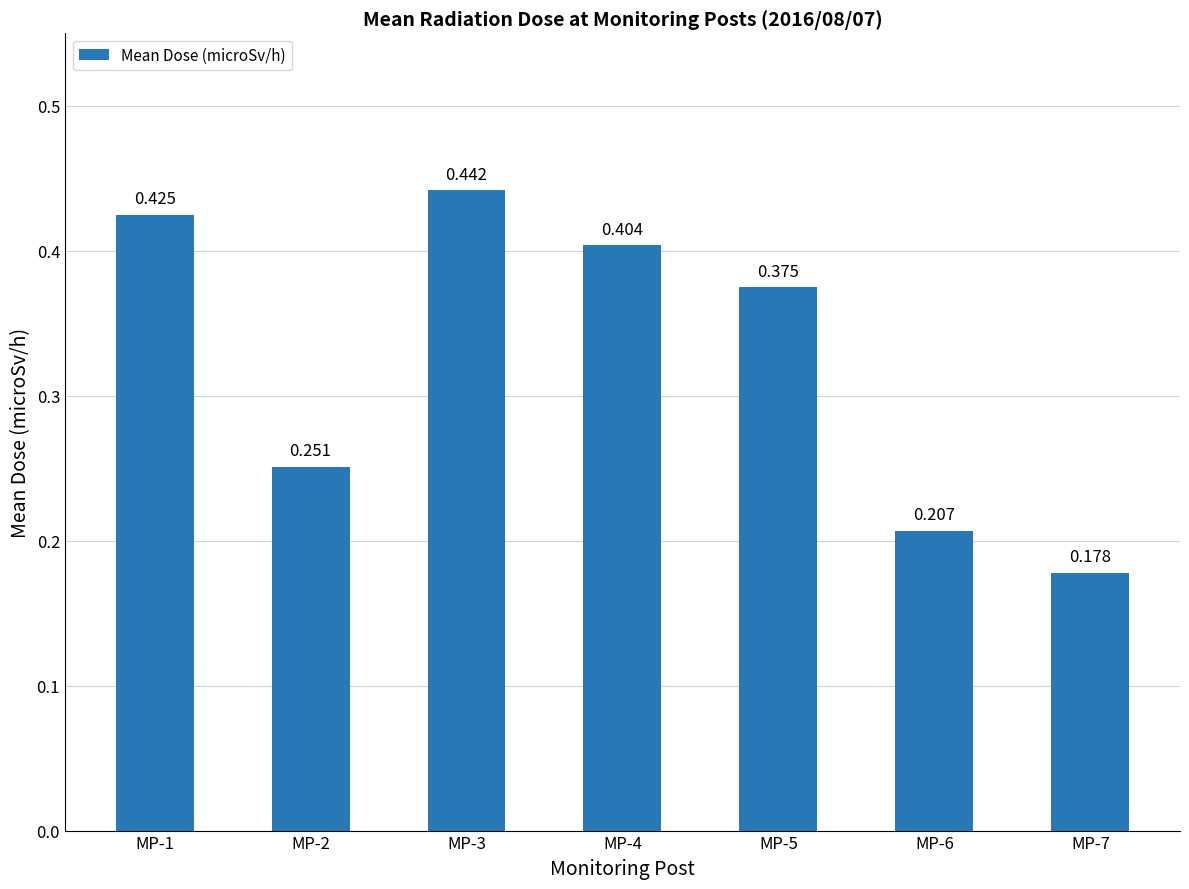

The chart shows a value of 0.1 at MP-3. True or false?

False